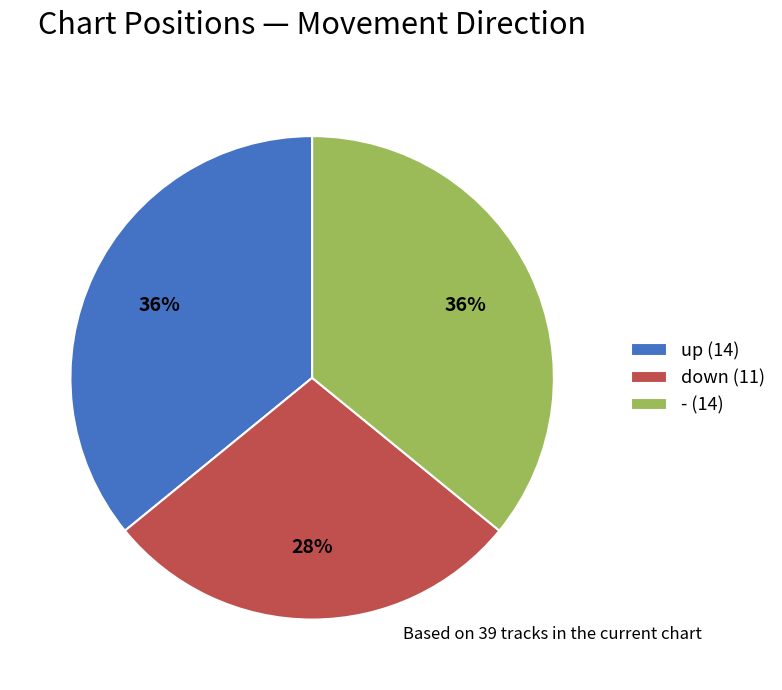

What is the ratio of the value at - (14) to the value at up (14)?

1.0